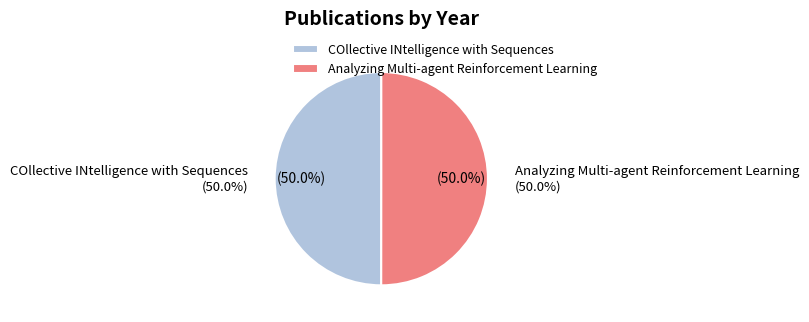

What is the smallest slice in the pie chart?

COllective INtelligence with Sequences